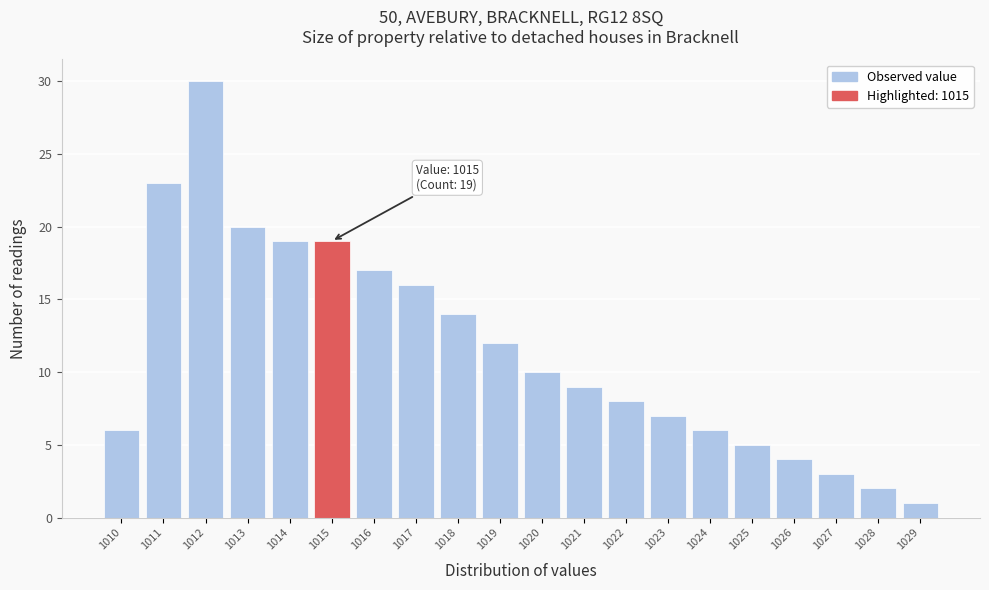

Which range on the x-axis has the tallest bar?

1011.5 to 1012.5